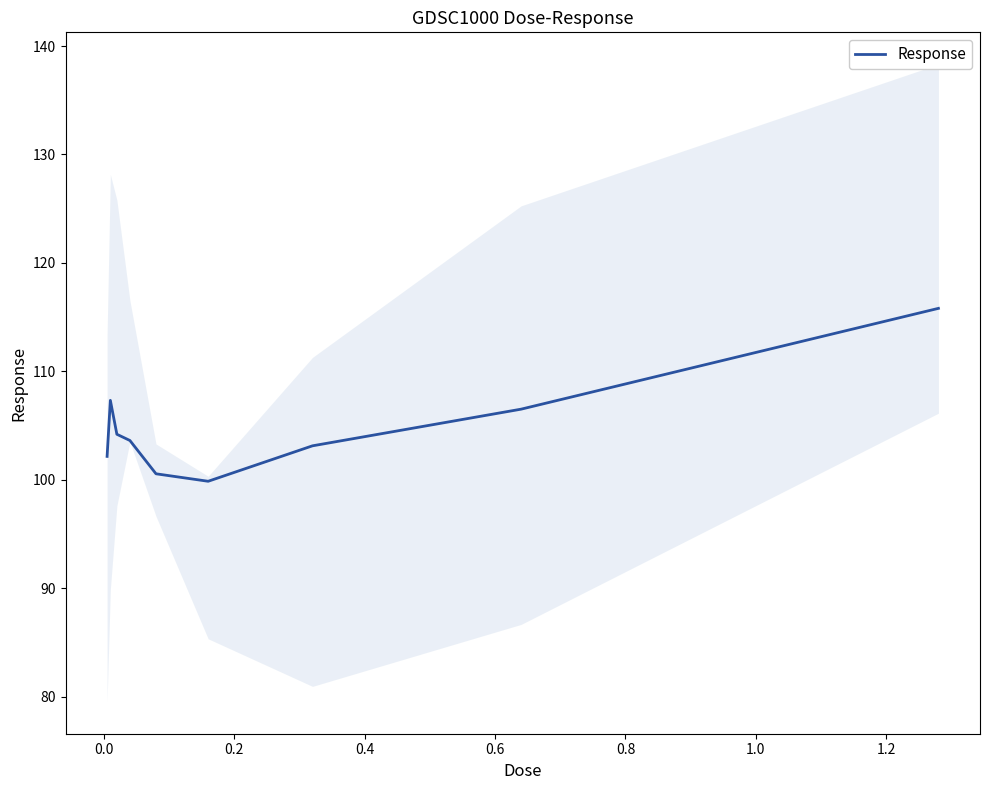

What is the maximum value for Response?

115.8